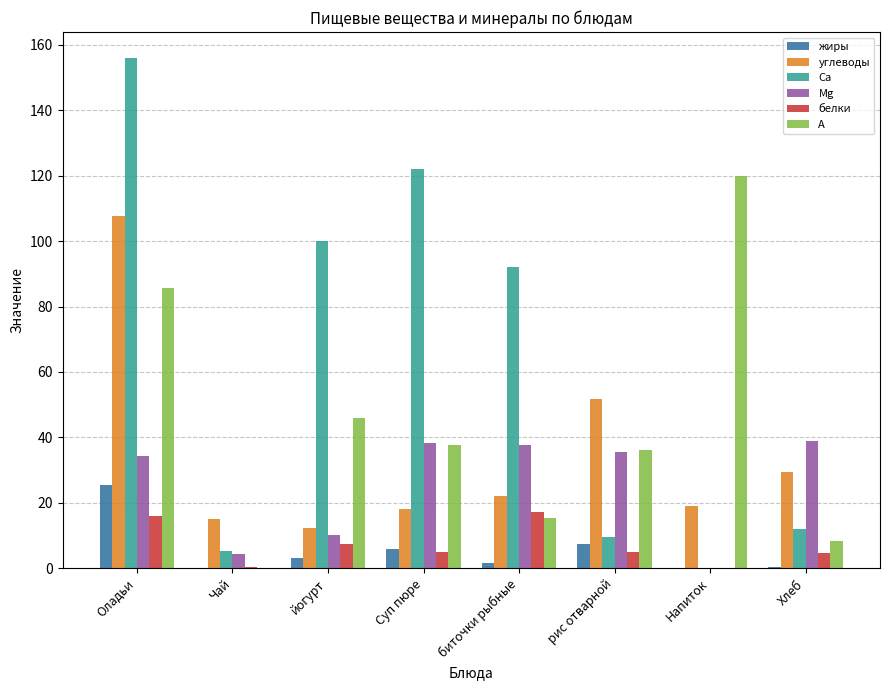

What is the sum of all углеводы values?

275.4